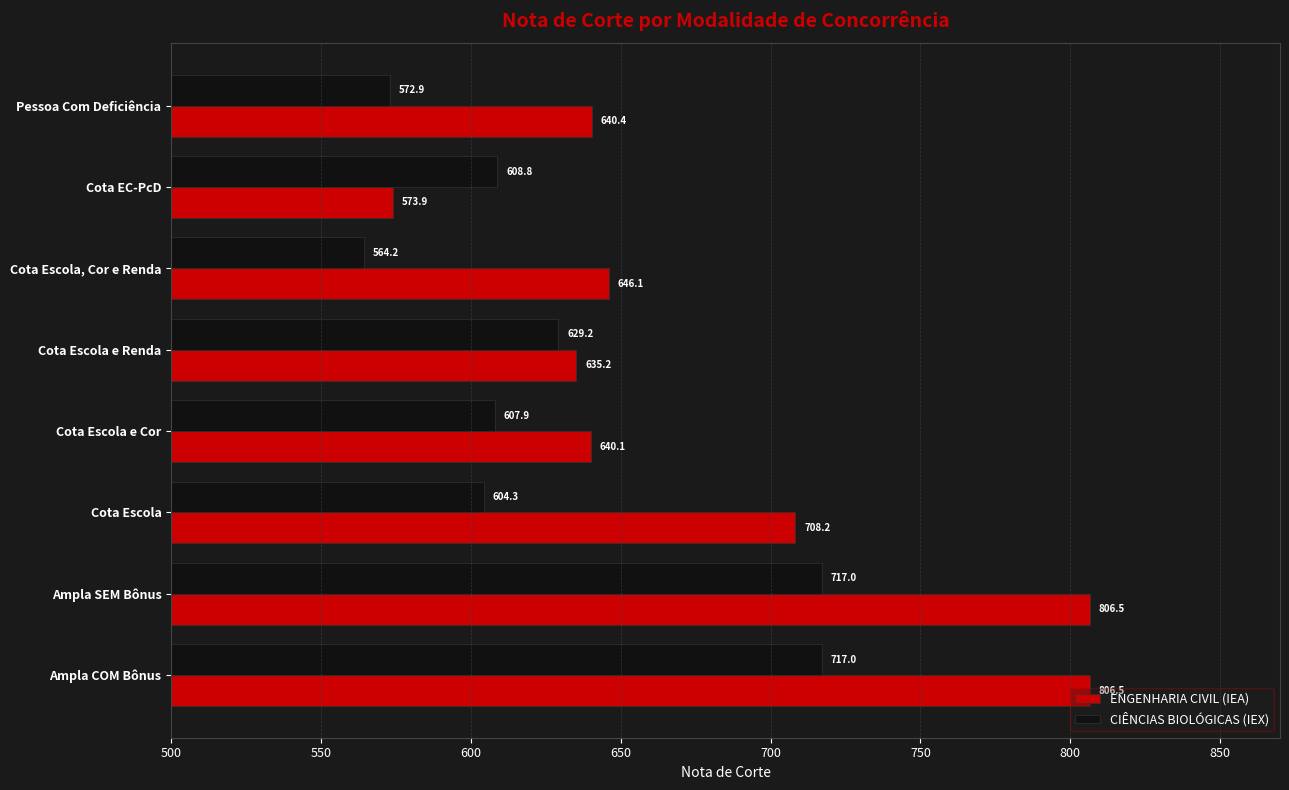

Which series has the largest total across all categories?

ENGENHARIA CIVIL (IEA)